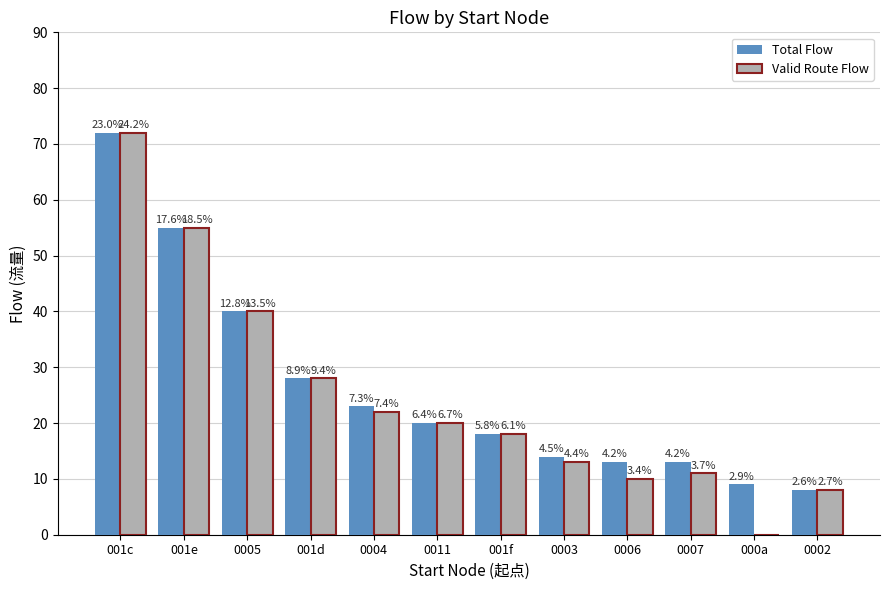

What position from the left is 0007?

10